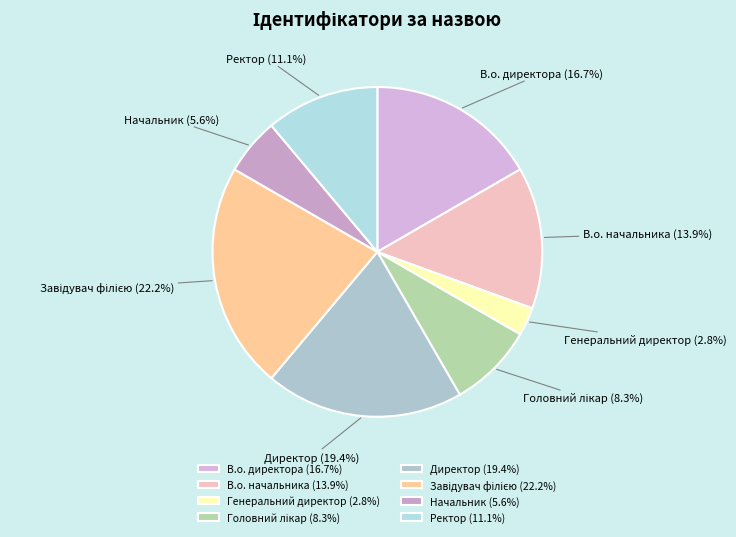

Is there a majority slice in this chart?

No